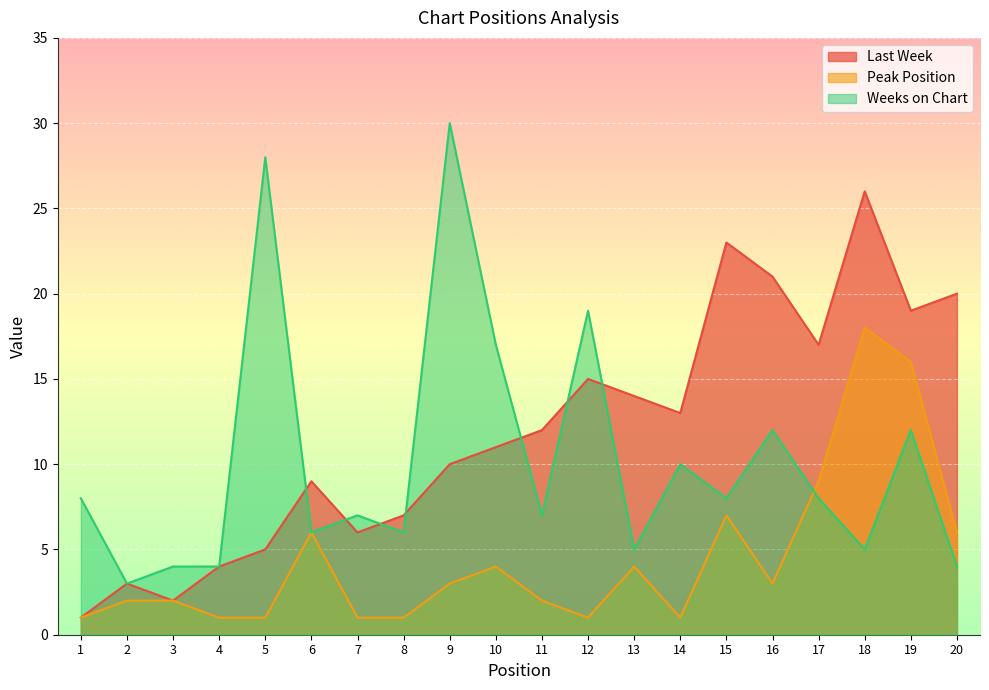

At how many categories does at least one series exceed 25?

3